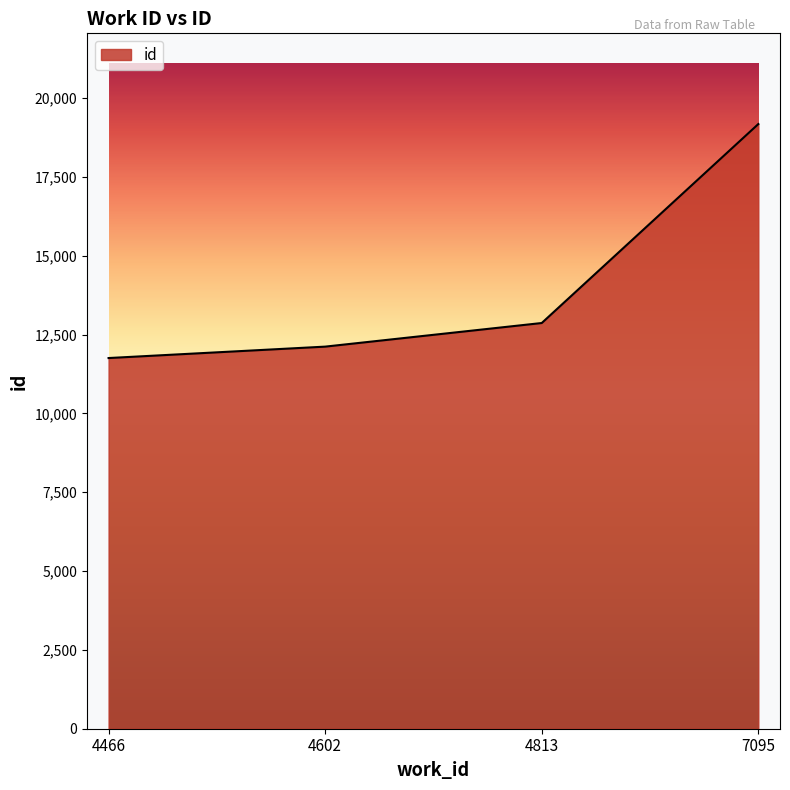

Which has a higher value, 7095 or 4602?

7095